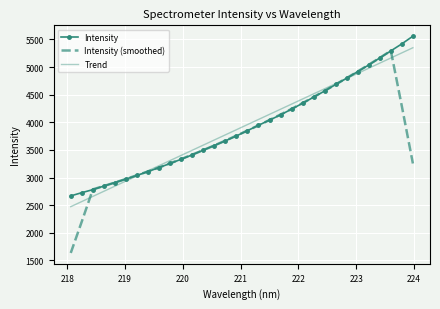

Which series has the largest range (max minus min)?

Intensity (smoothed)